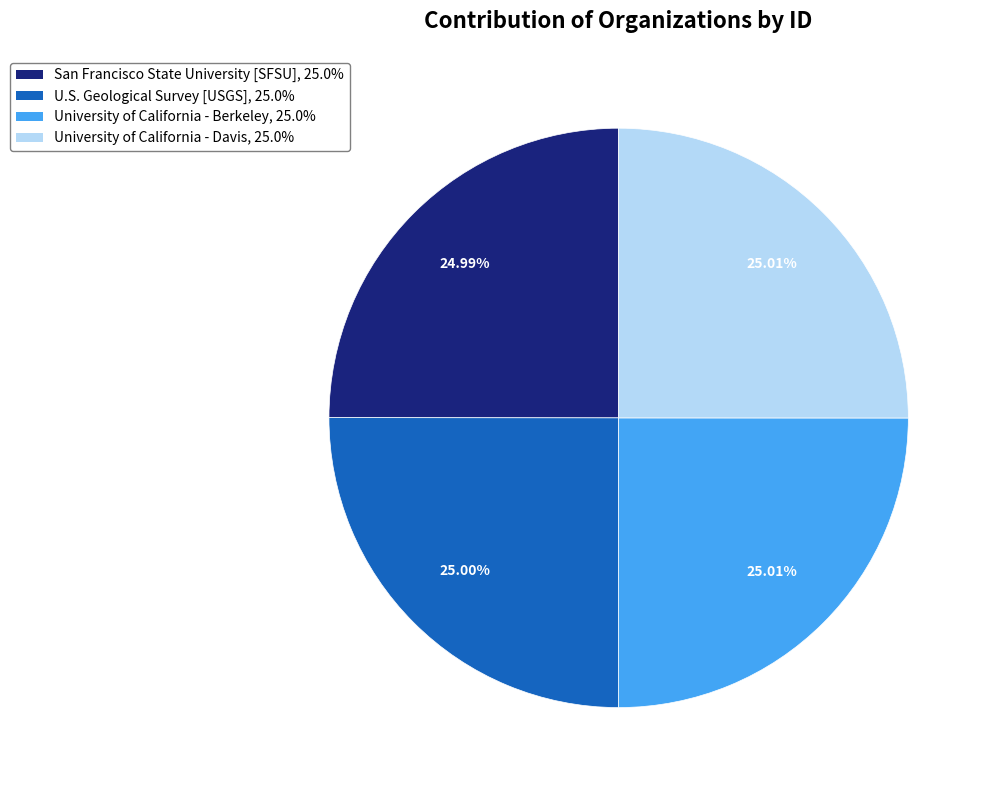

To the nearest percent, what percentage of the pie is U.S. Geological Survey [USGS]?

25%